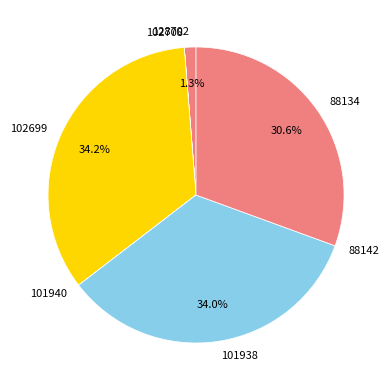

How much of the chart is everything except 101938?

66.0%